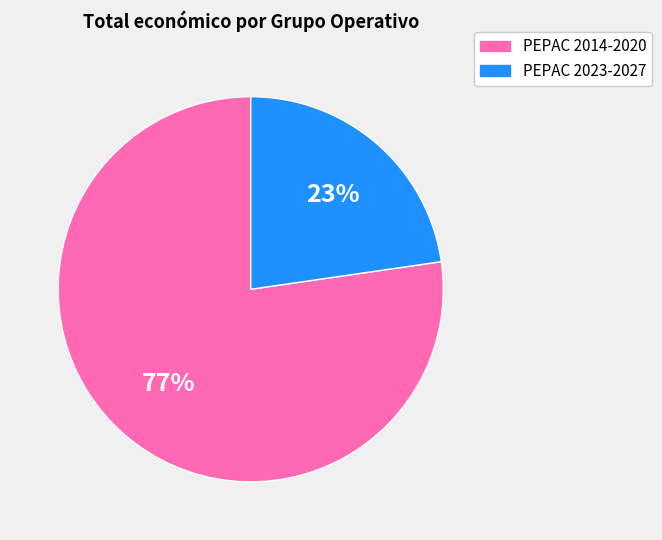

Does any single category account for the majority?

Yes